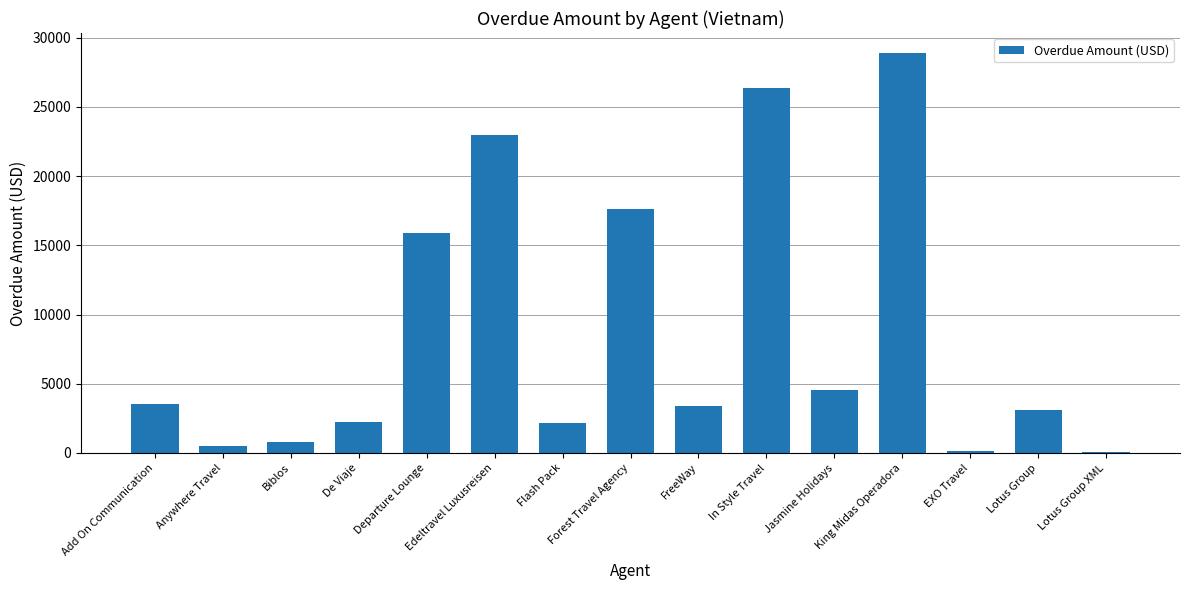

The value at De Viaje is 2232.0. True or false?

True